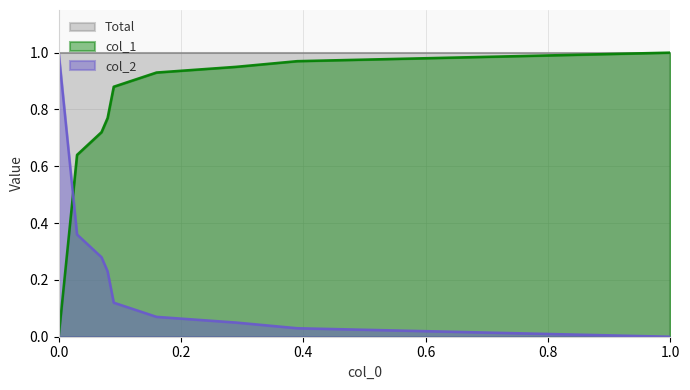

Does the chart display data point markers on the line(s)?

No